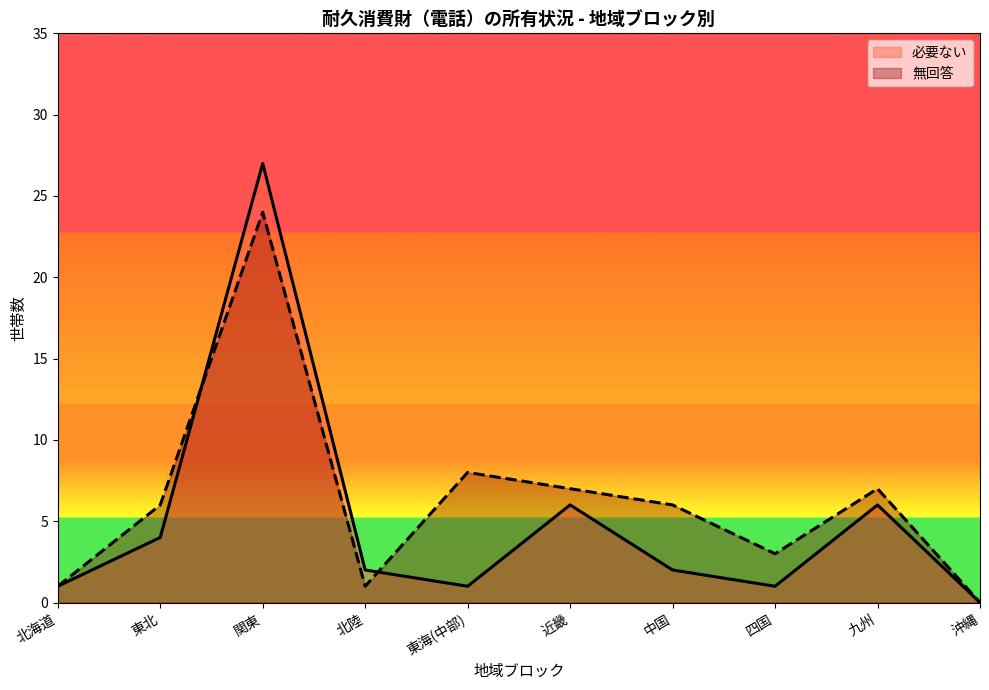

At which label does 必要ない first exceed 2?

東北